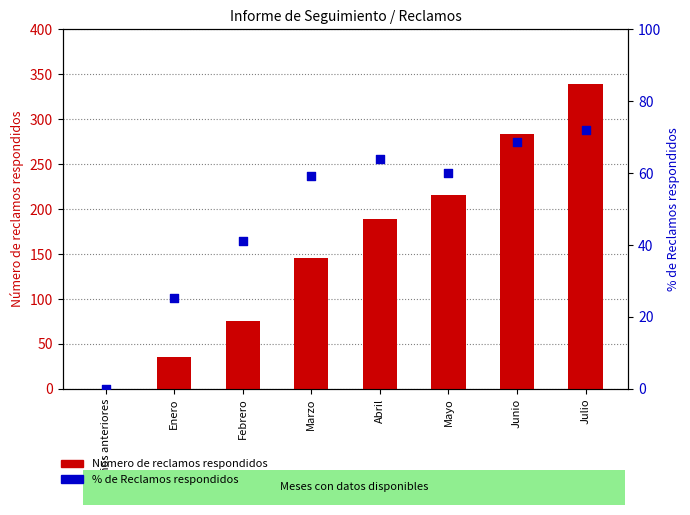

What is the total value across all series at Junio?

352.8